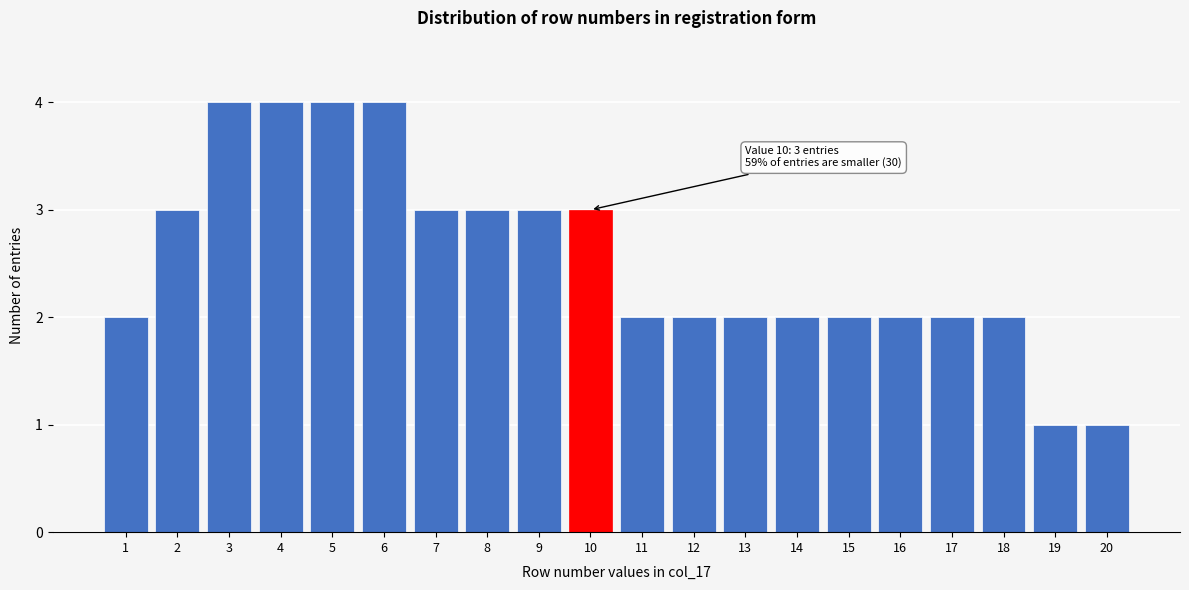

Reading right to left, extract all data points from this chart.

20=1	19=1	18=2	17=2	16=2	15=2	14=2	13=2	12=2	11=2	10=3	9=3	8=3	7=3	6=4	5=4	4=4	3=4	2=3	1=2